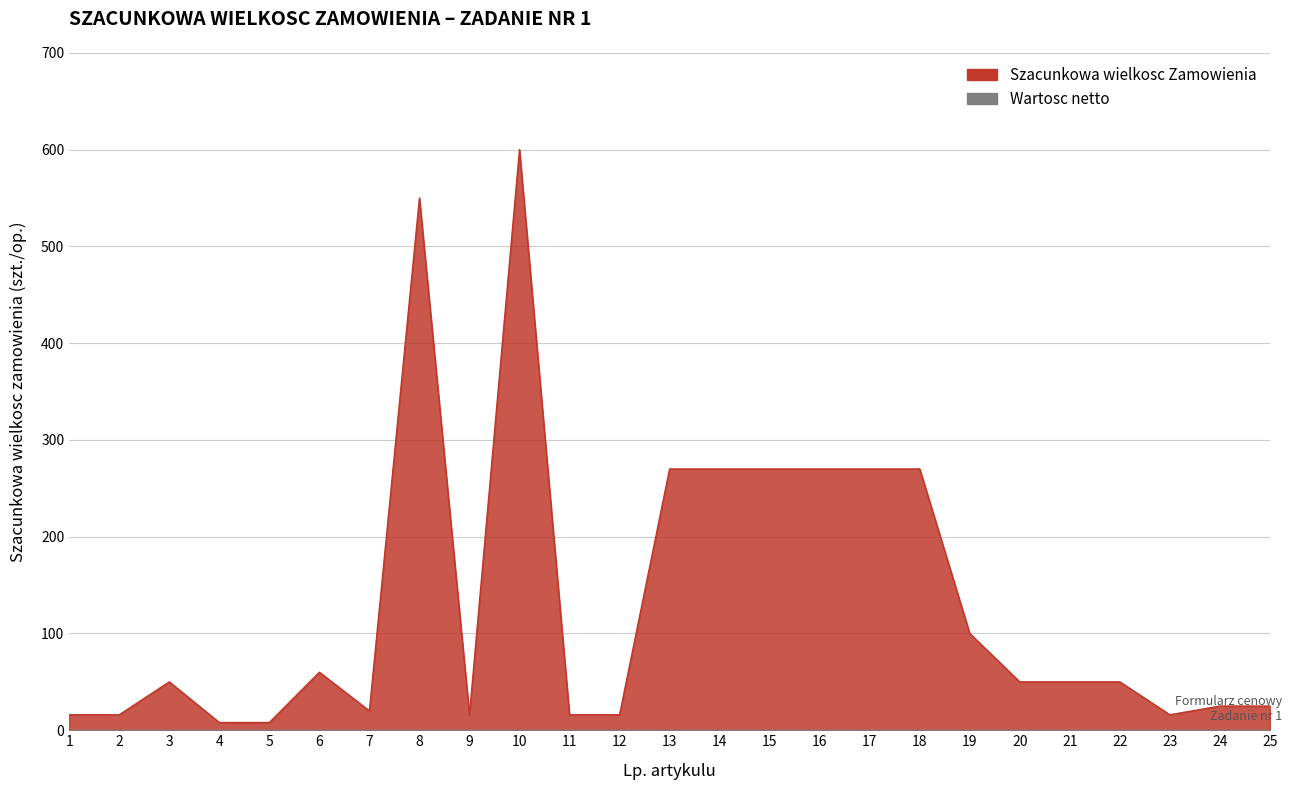

What is the change in value from 8 to 15?

-280